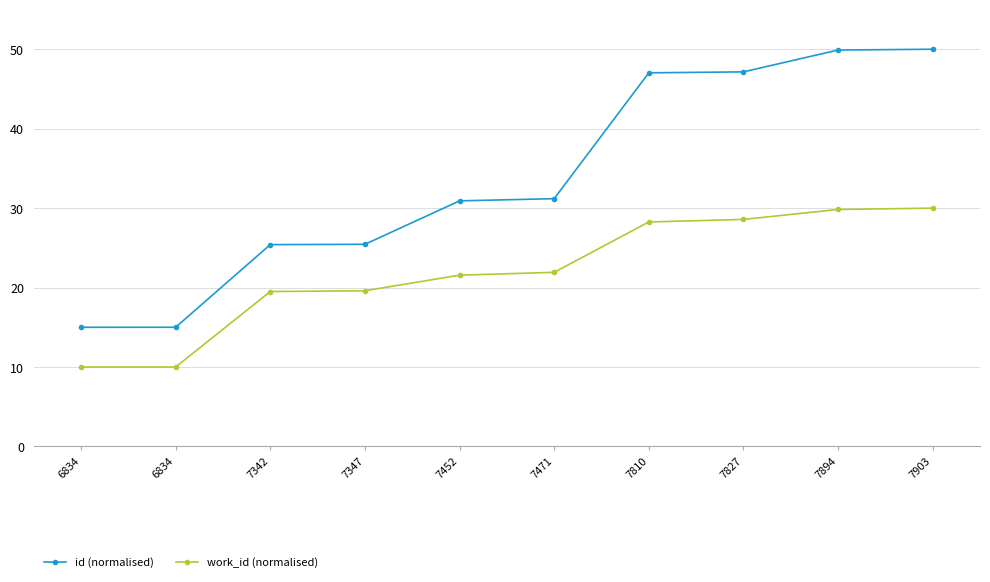

True or false: work_id (normalised) and id (normalised) cross at least once.

False